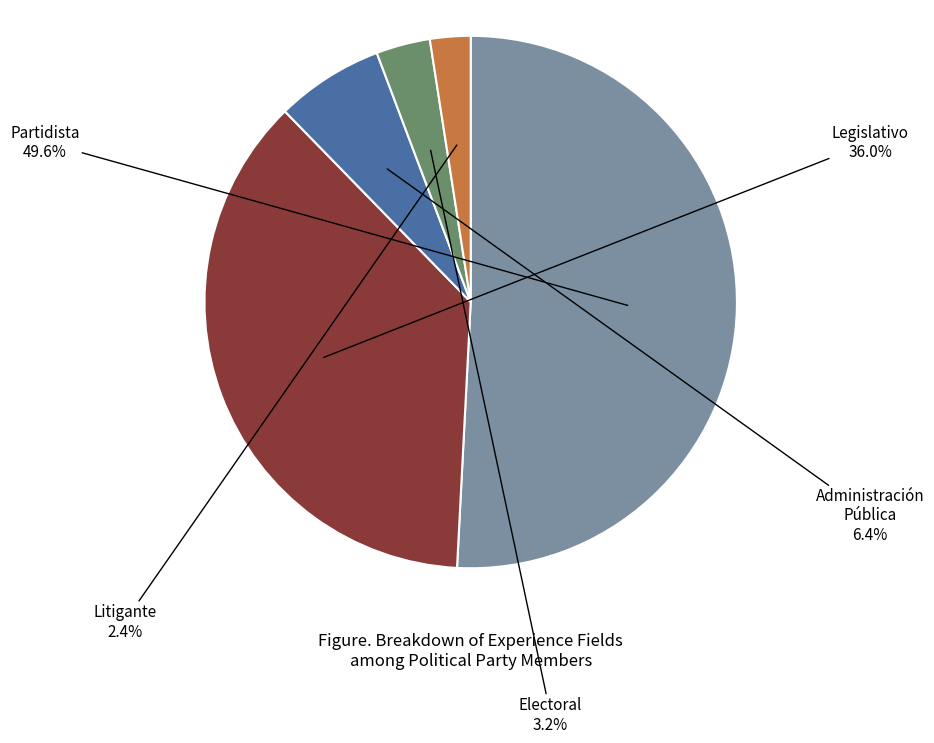

Approximately how many times larger is the value at Litigante compared to Legislativo?

0.1